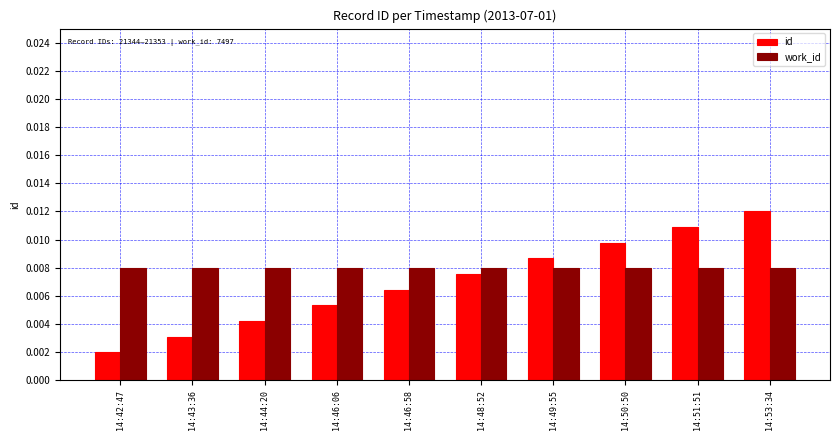

Rank the series by their maximum value, from highest to lowest.

id, work_id